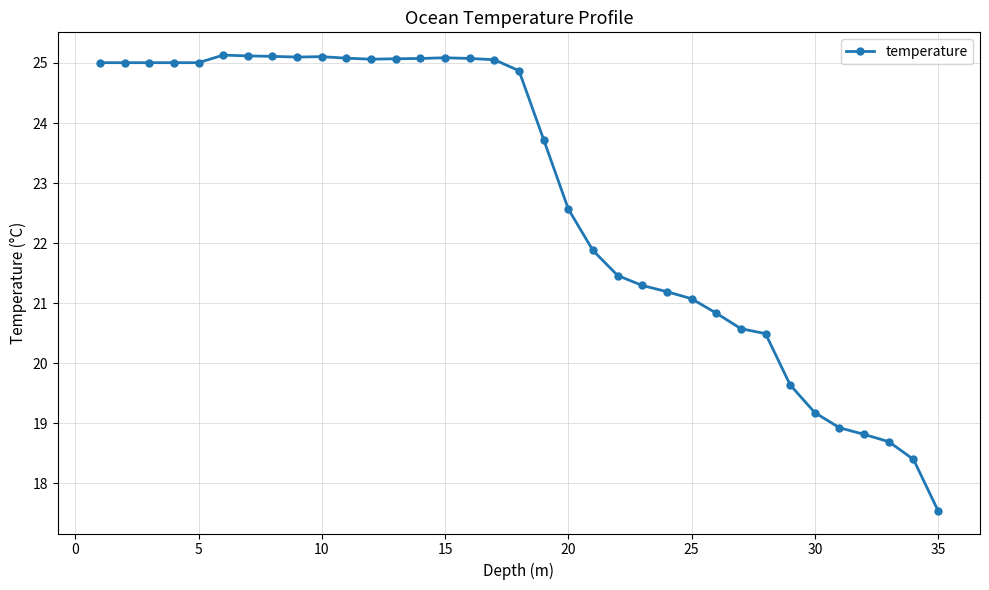

What is the value of the 19th point from the left?

23.7